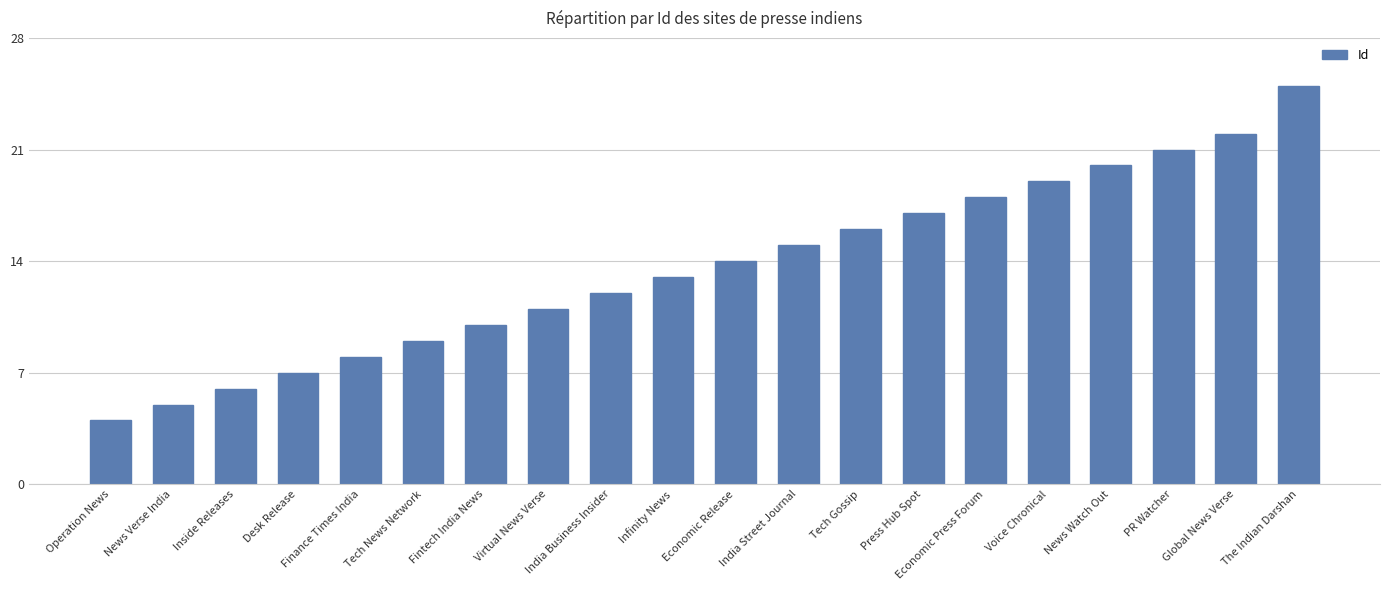

Rank the categories by value from highest to lowest.

The Indian Darshan, Global News Verse, PR Watcher, News Watch Out, Voice Chronical, Economic Press Forum, Press Hub Spot, Tech Gossip, India Street Journal, Economic Release, Infinity News, India Business Insider, Virtual News Verse, Fintech India News, Tech News Network, Finance Times India, Desk Release, Inside Releases, News Verse India, Operation News